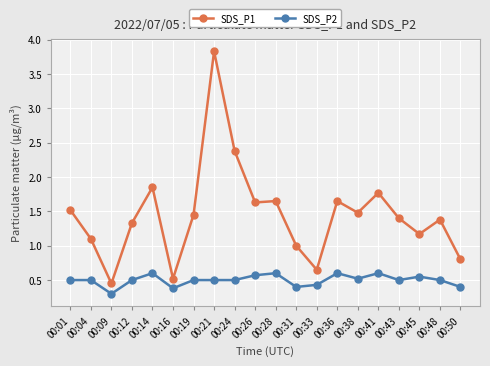

True or false: SDS_P2 has more than 1 points higher than both neighbors.

True